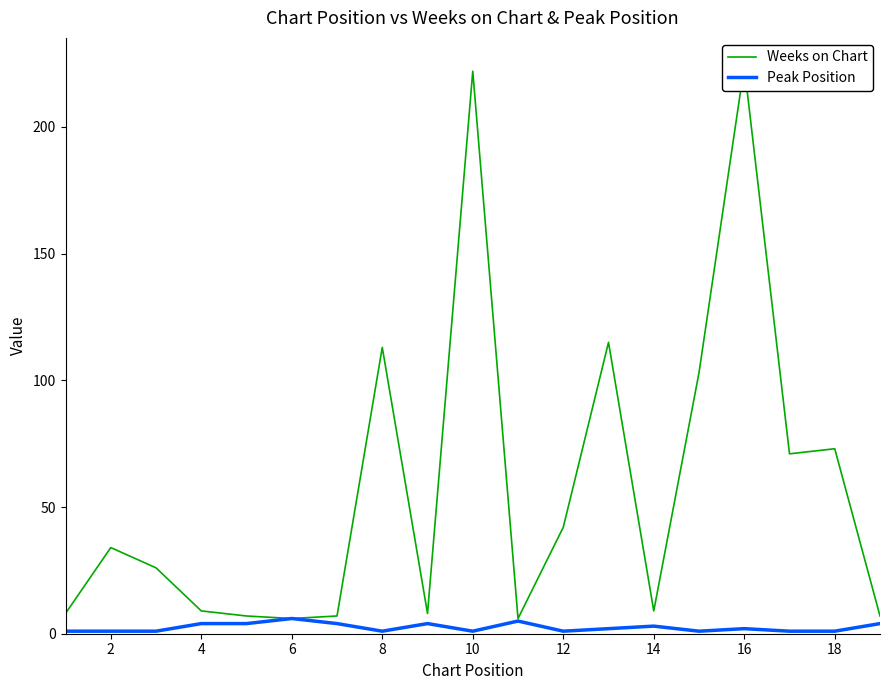

True or false: Peak Position has a value of 1 at 12.

True